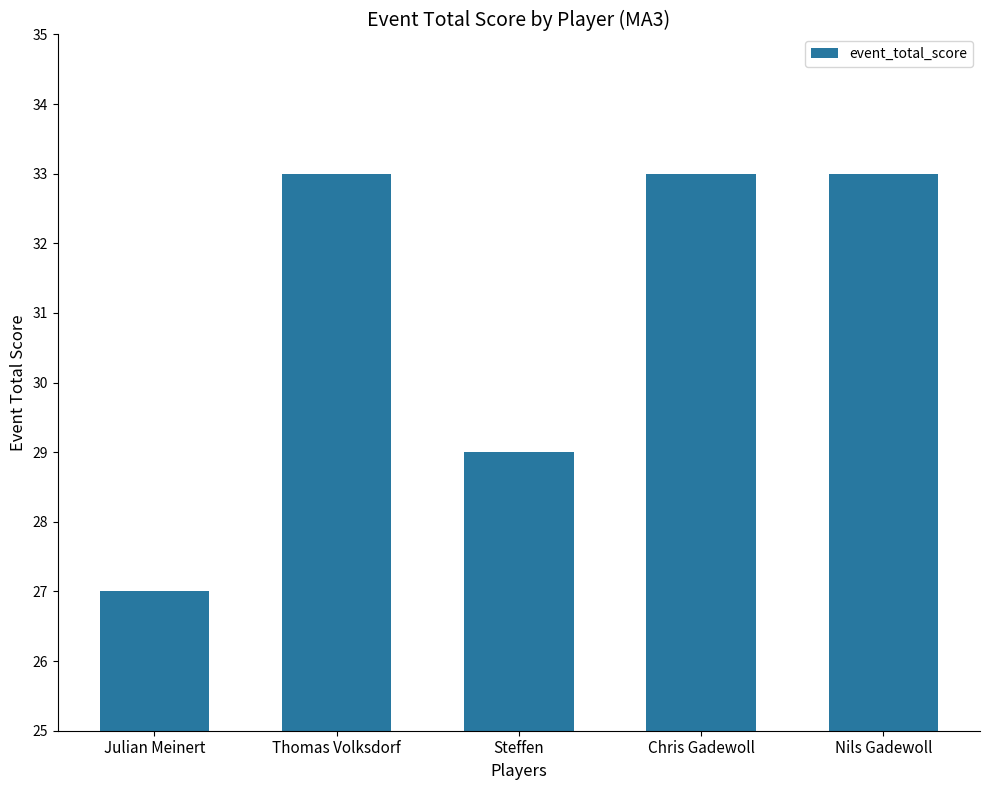

How many categories are shown in the chart?

5